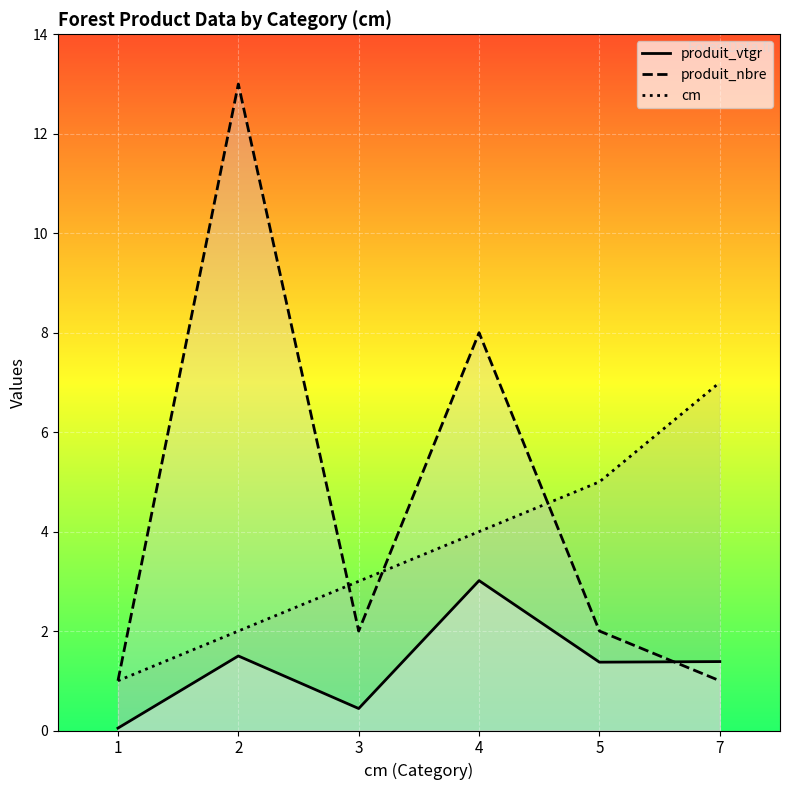

What is the value of the cm point at the 5th from the left?

5.0